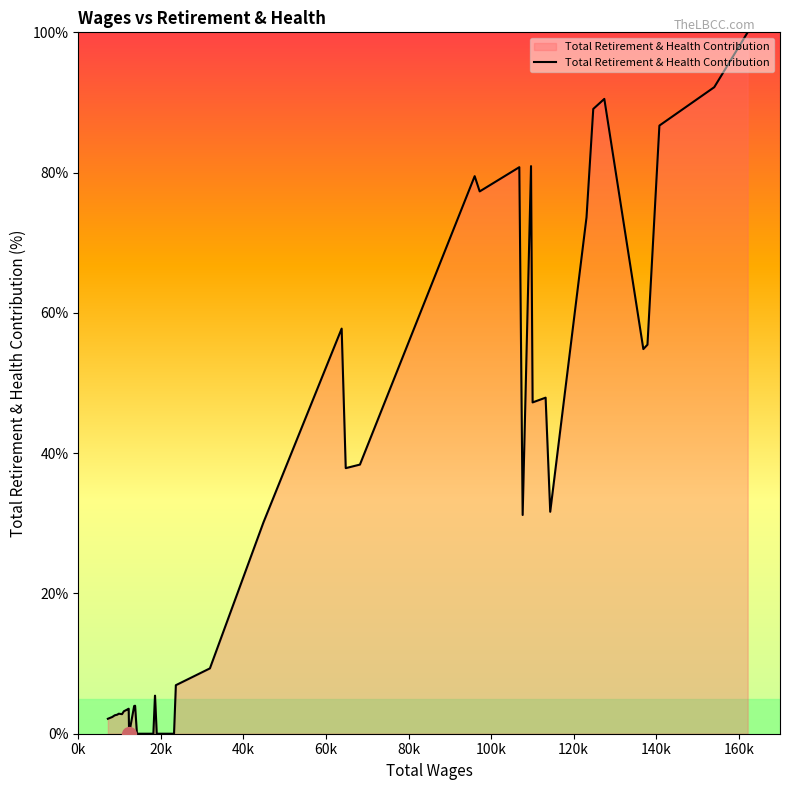

What is the maximum value shown in the chart?

100.0